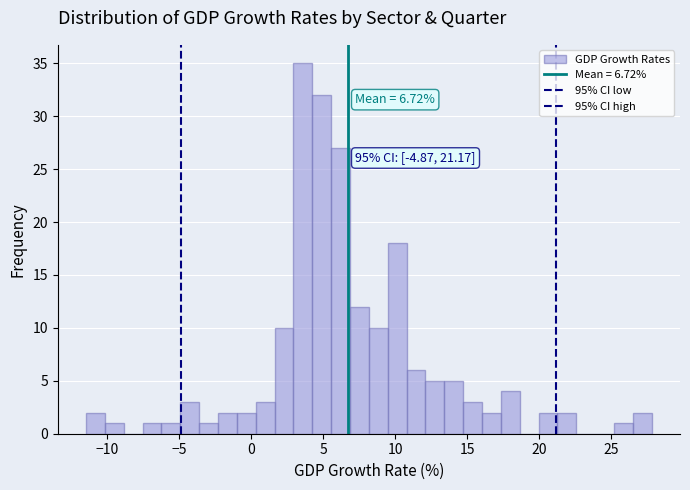

Around what value on the x-axis is the tallest bar? Give the approximate position of its centre, as read against the axis.

3.5